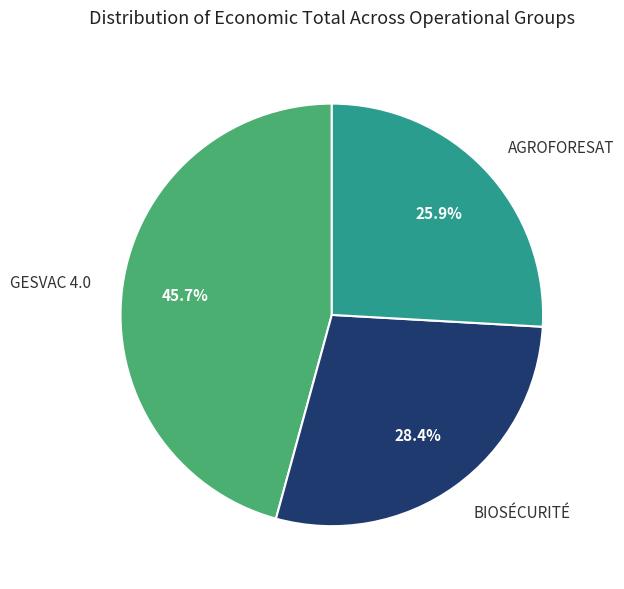

What is the largest slice in the pie chart?

GESVAC 4.0